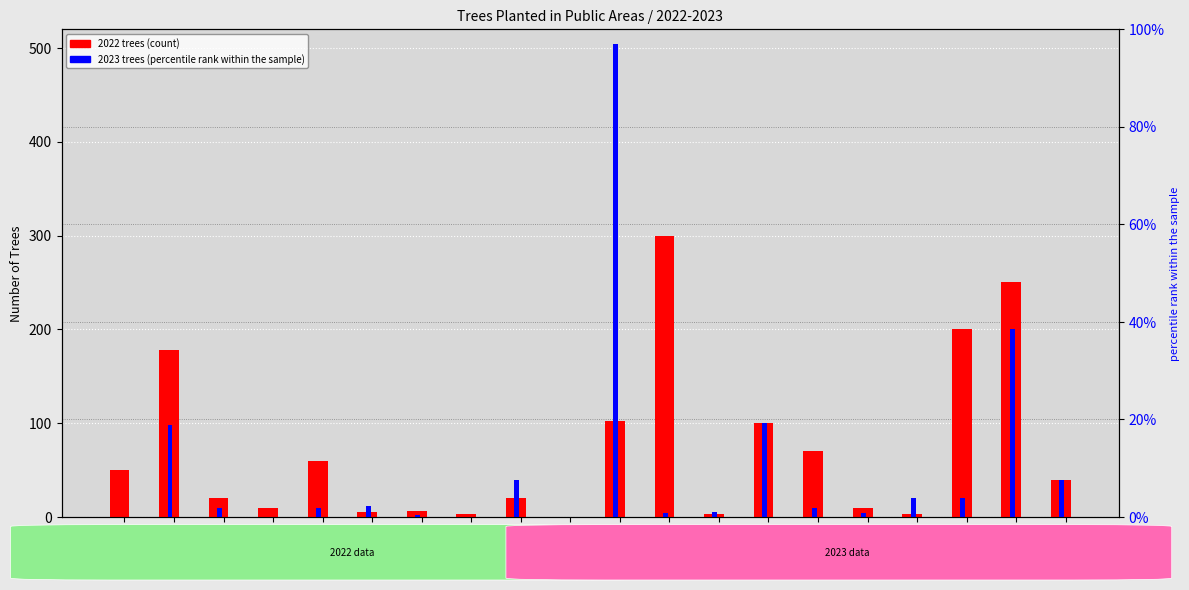

At which label is 2023 trees closest to 252?

Vicenza